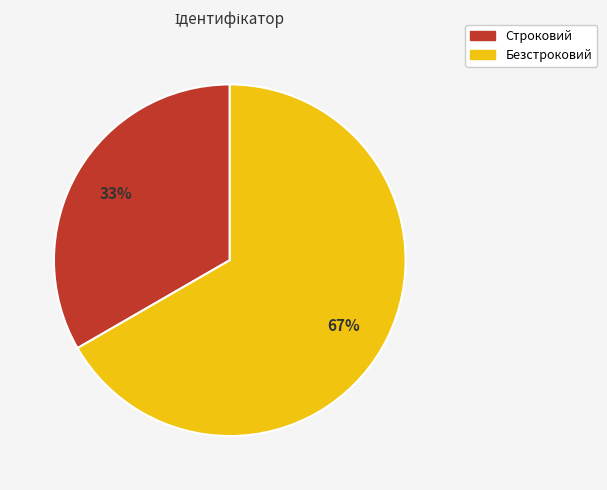

Combined, do Строковий and Безстроковий account for over 50%?

Yes